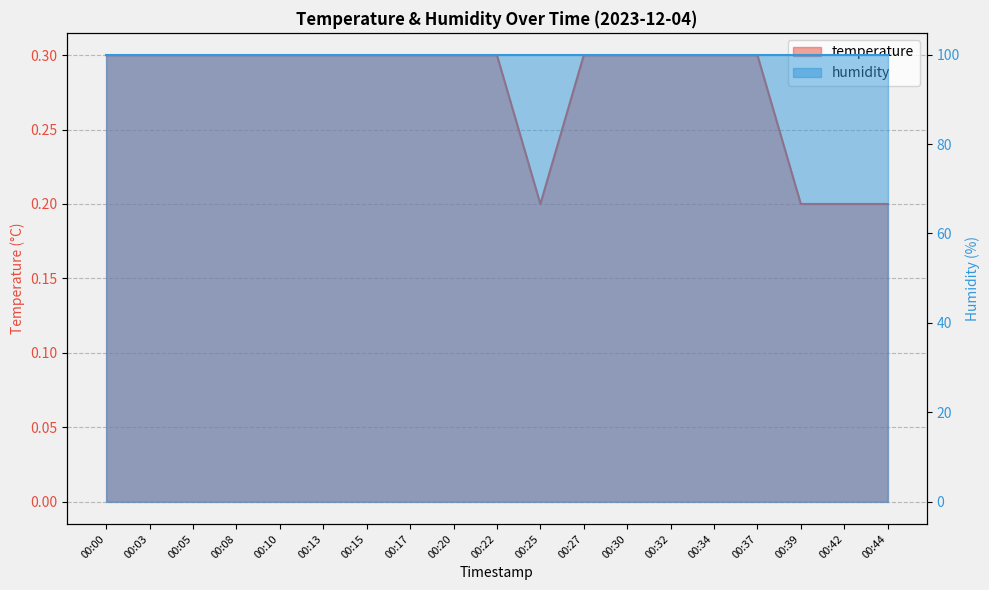

List the labels in order of value, largest first.

00:00, 00:03, 00:05, 00:08, 00:10, 00:13, 00:15, 00:17, 00:20, 00:22, 00:27, 00:30, 00:32, 00:34, 00:37, 00:25, 00:39, 00:42, 00:44